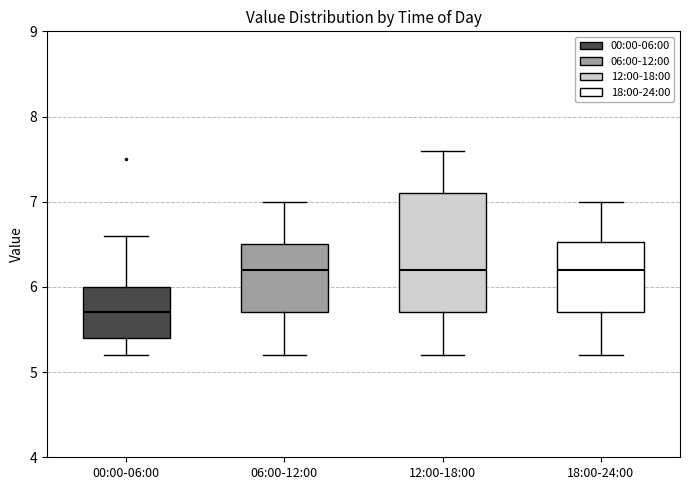

Where does the median line of the box for 18:00-24:00 sit on the y-axis? The values are not printed on the chart, so give them approximately, as read against the axis.

6.2